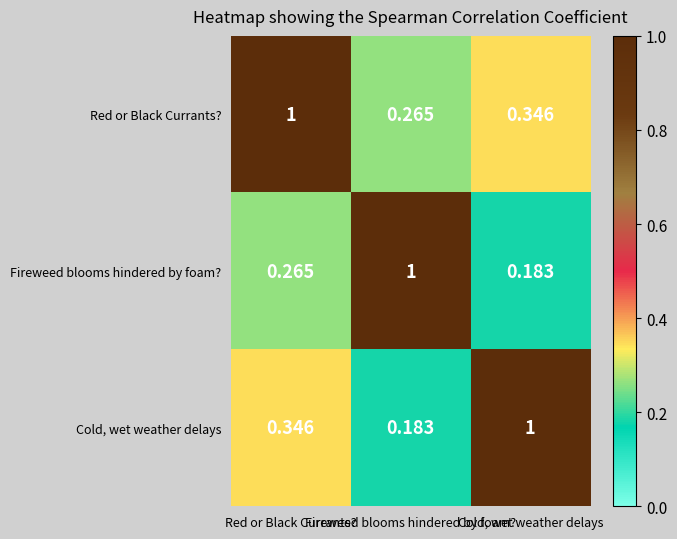

List the series in order of their peak value, lowest first.

Red or Black Currants?, Fireweed blooms hindered by foam?, Cold, wet weather delays